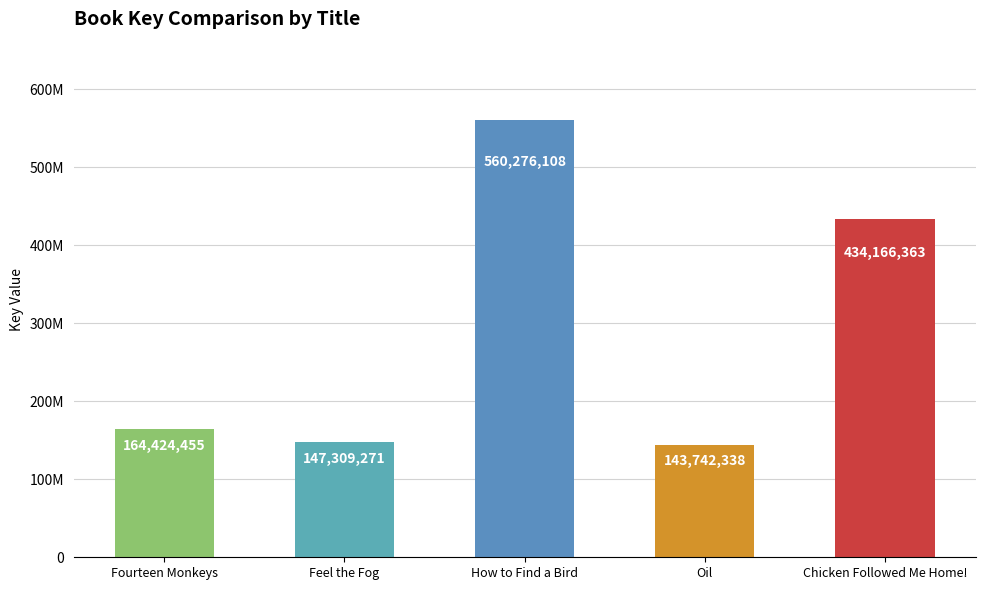

Rank the categories by value from highest to lowest.

How to Find a Bird, Chicken Followed Me Home!, Fourteen Monkeys, Feel the Fog, Oil